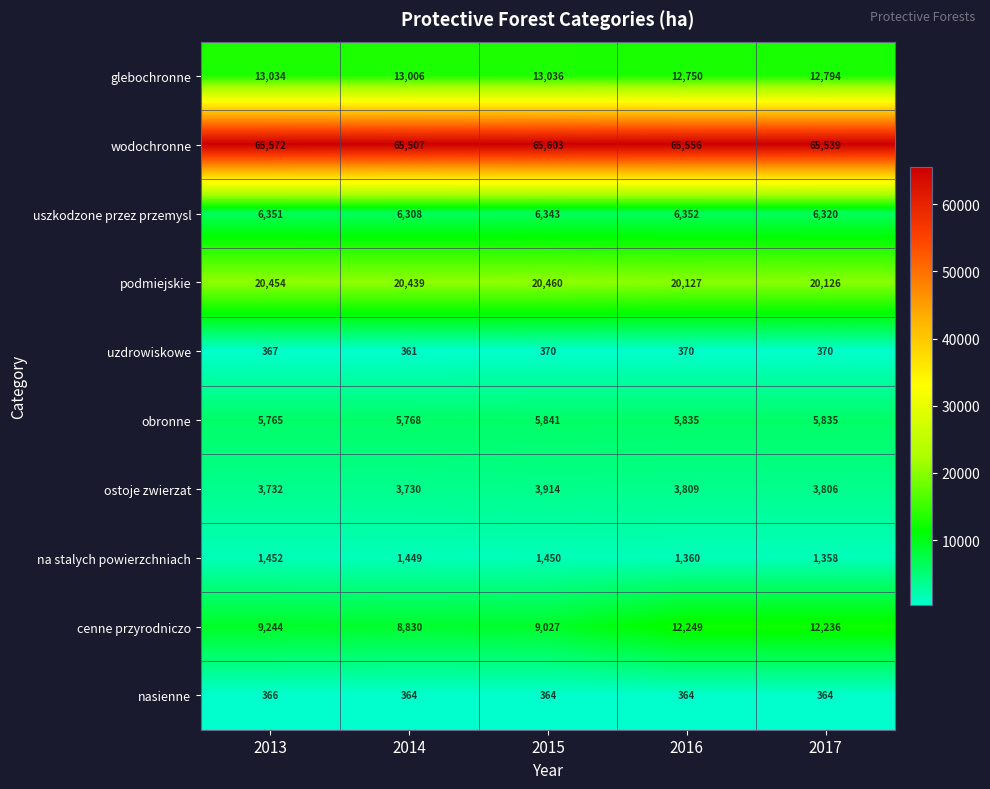

Which series has the widest spread of values?

cenne przyrodniczo